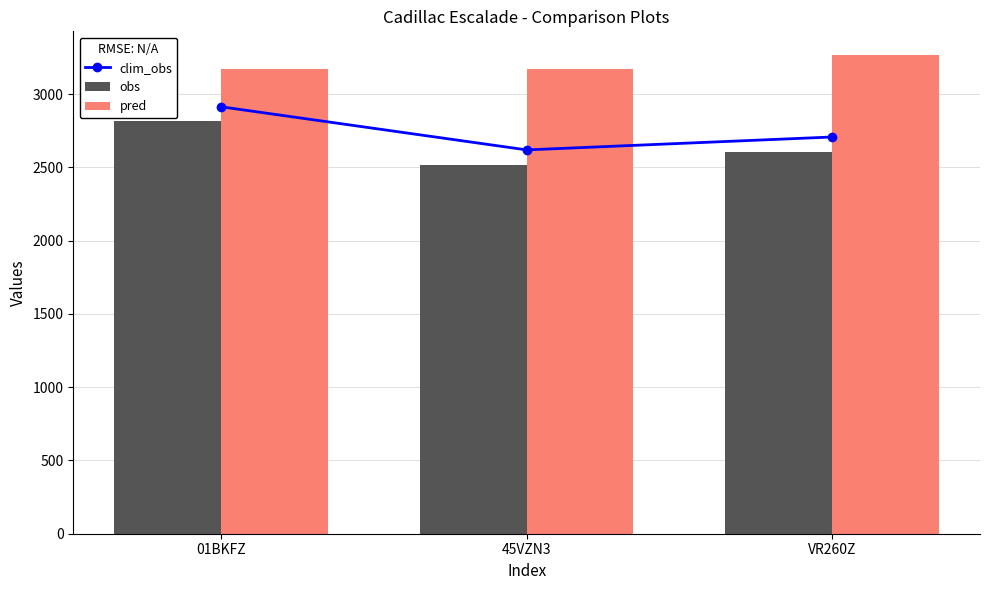

What are all the series names shown in the legend?

clim_obs, obs, pred